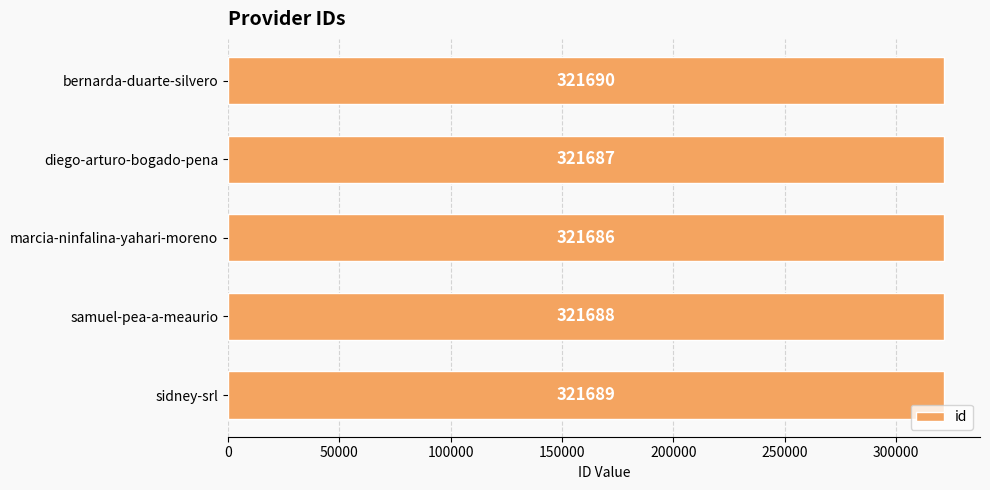

How many series are shown in this chart?

1